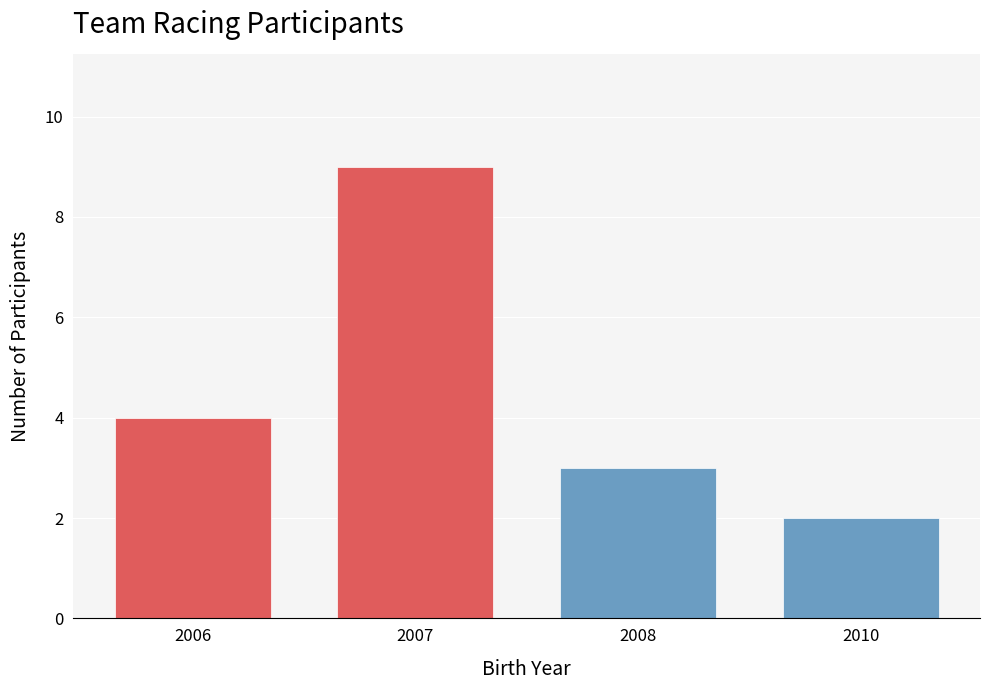

Reading left to right, list all the values displayed in this chart.

2006=4	2007=9	2008=3	2010=2